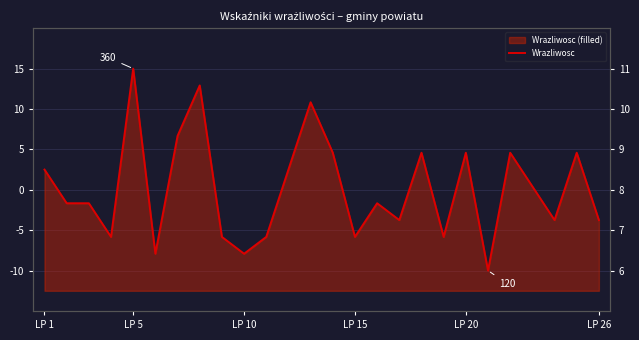

Where is the data nearest to the value 8?

22